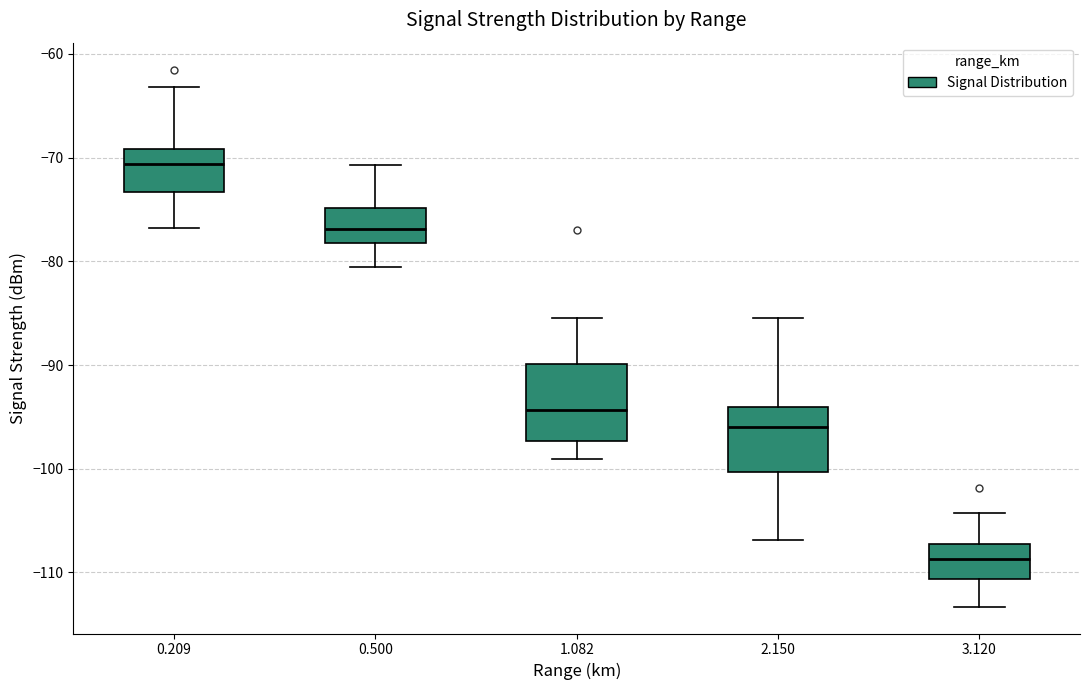

Which box's median line is the highest?

0.209